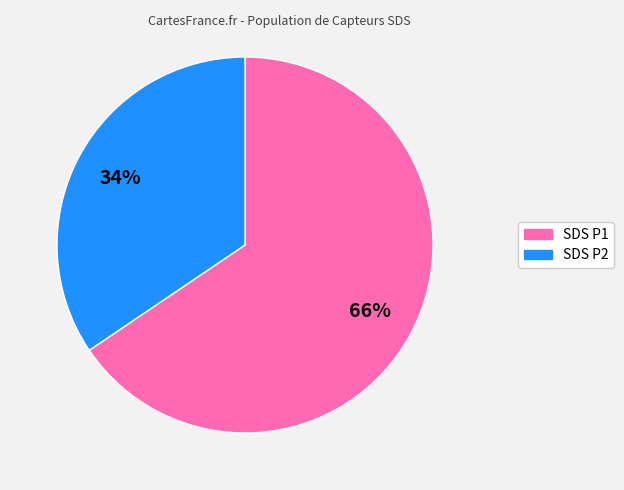

Does any single category account for the majority?

Yes